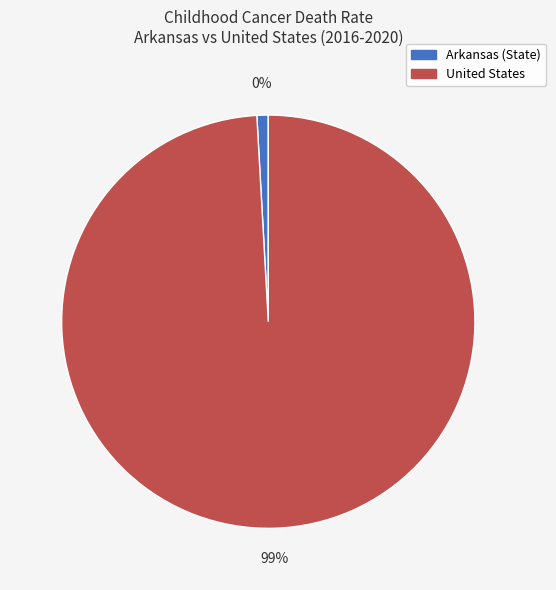

The Arkansas (State) slice represents 9% of the pie. True or false?

False